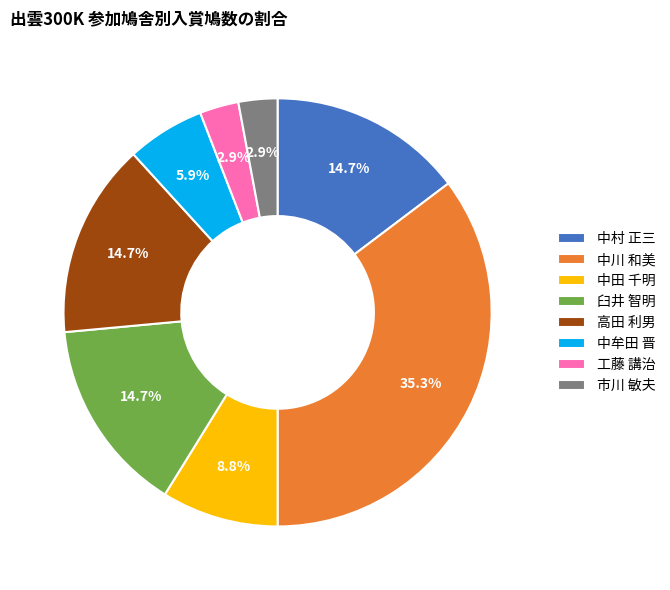

What percentage is NOT represented by 中川 和美?

64.7%